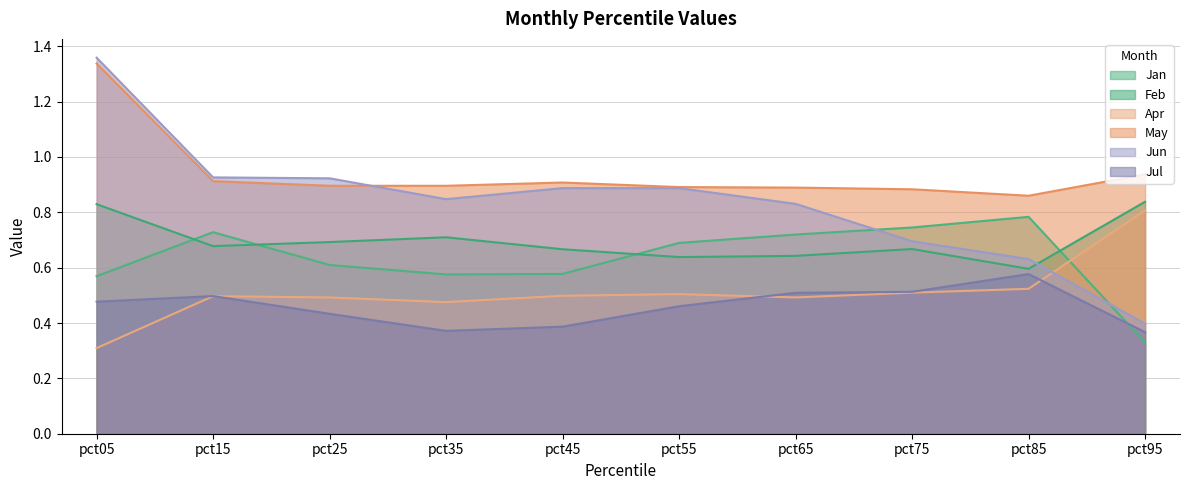

How many intersections are there between Feb and Jan?

4